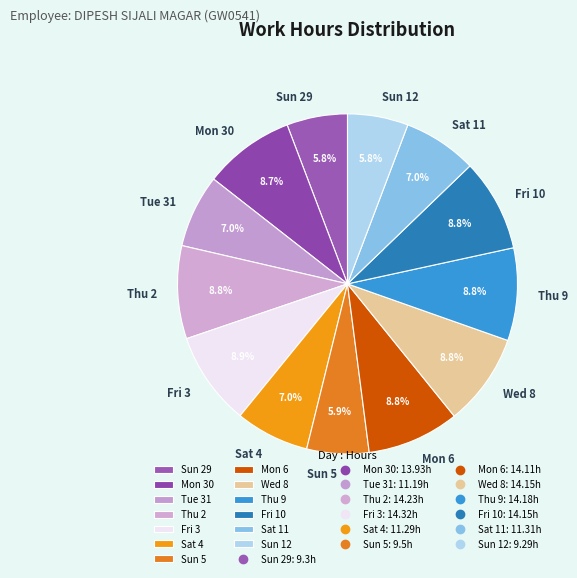

True or false: Mon 30 accounts for 9% of the total.

True